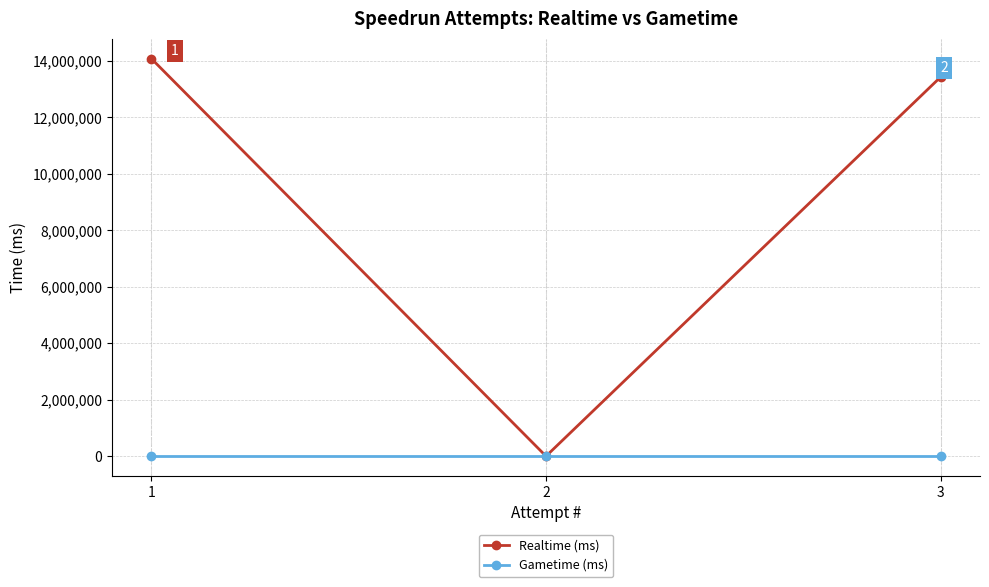

List the series in order of their peak value, lowest first.

Gametime (ms), Realtime (ms)